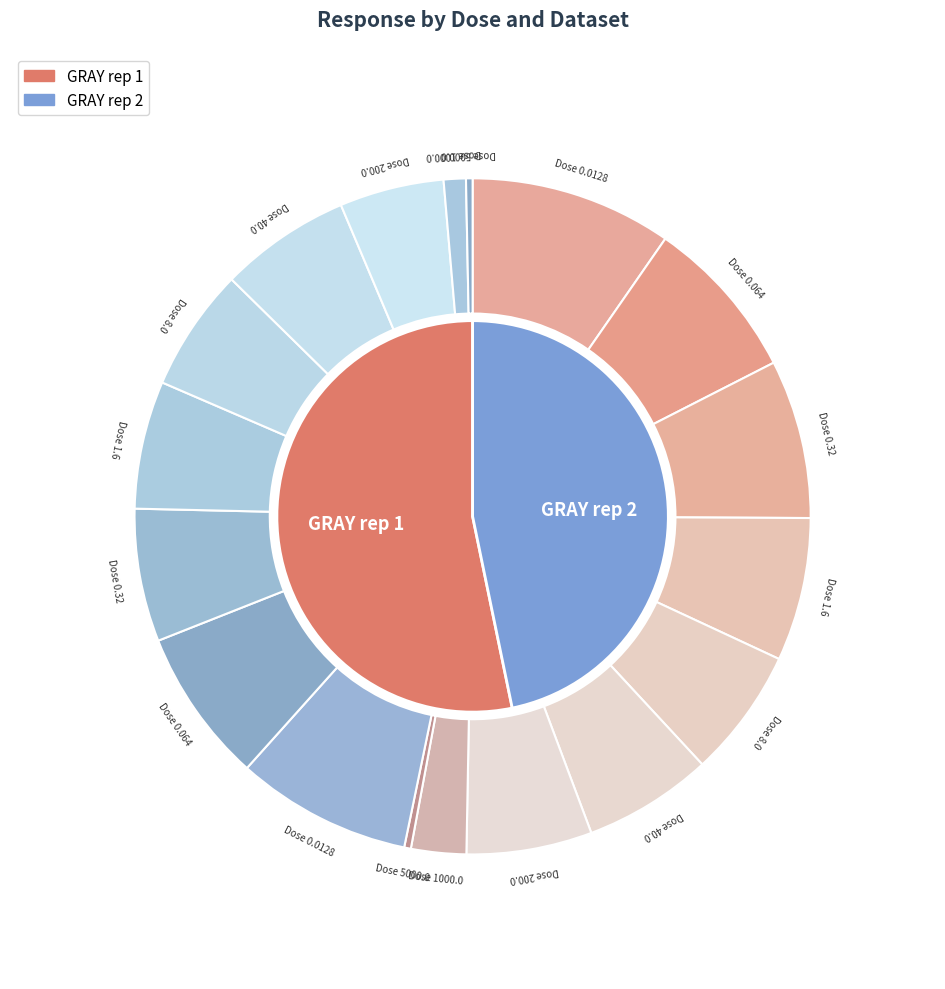

To the nearest percent, what portion does 8.0 represent?

12%